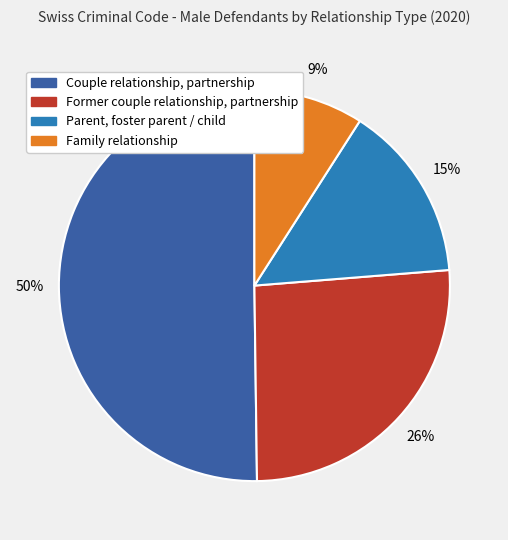

Which has a higher value, Family relationship or Parent, foster parent / child?

Parent, foster parent / child